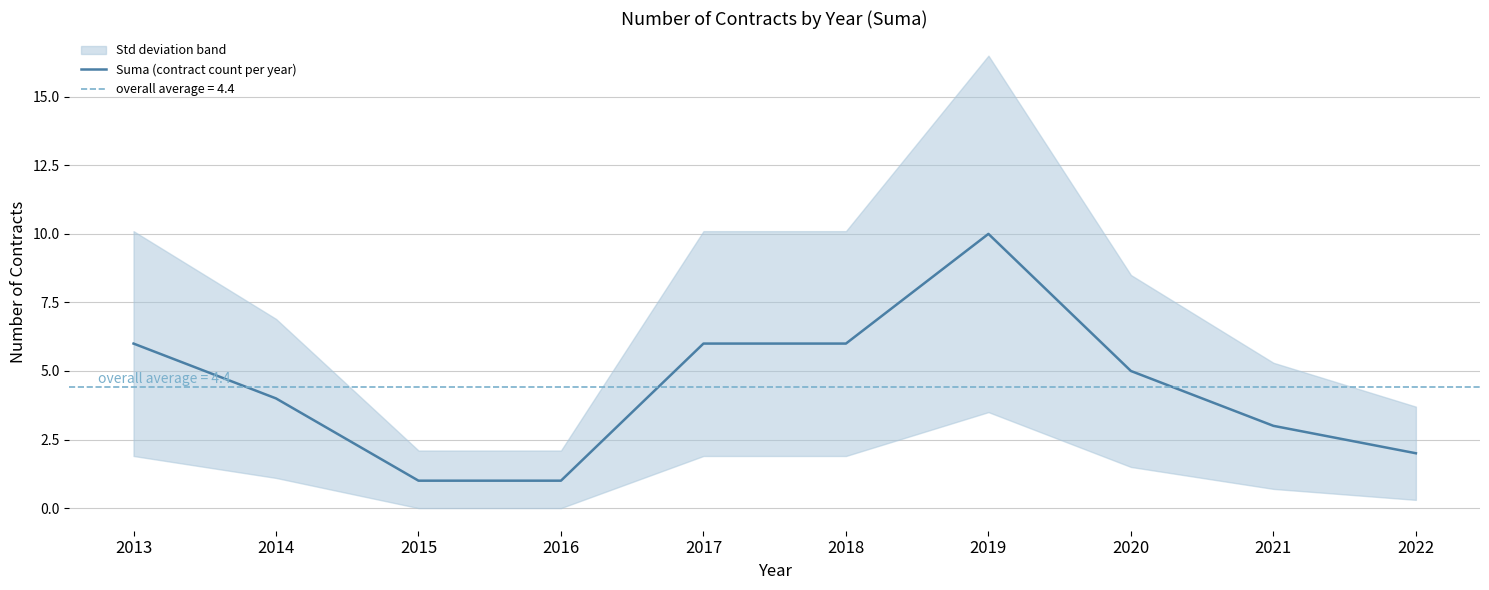

Which label corresponds to the largest value in the chart?

2019